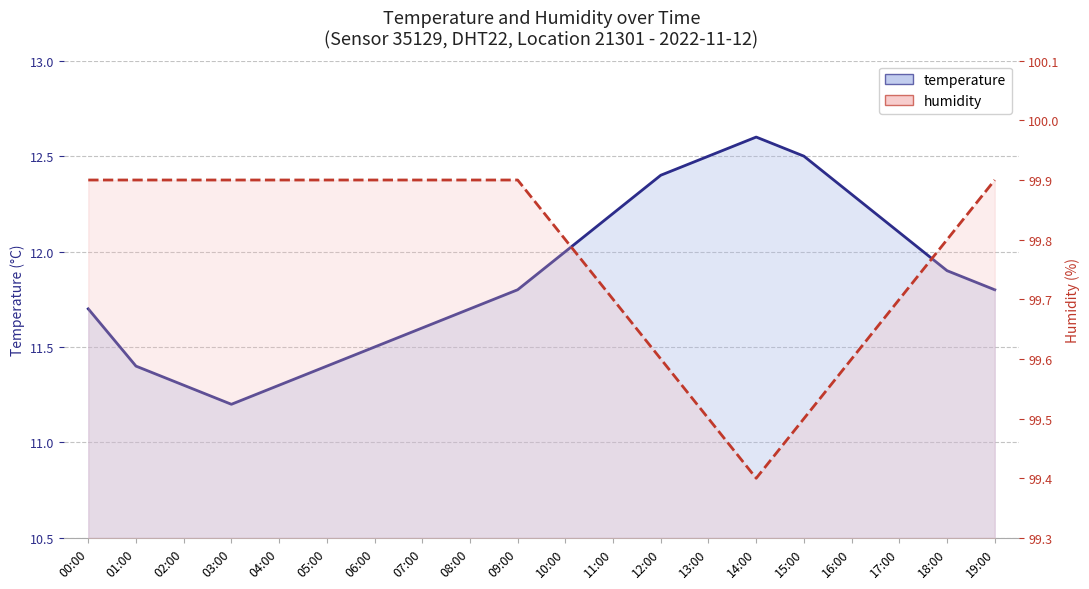

Between 01:00 and 06:00, which series saw the biggest shift?

temperature